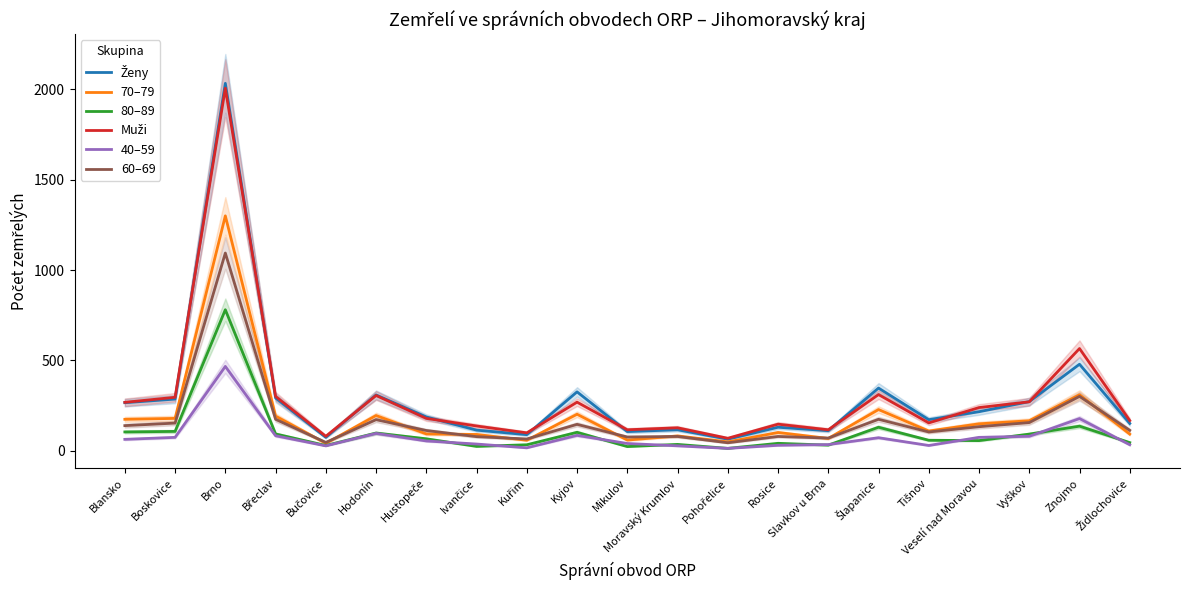

The 40–59 series shows 26 at Bučovice. True or false?

True